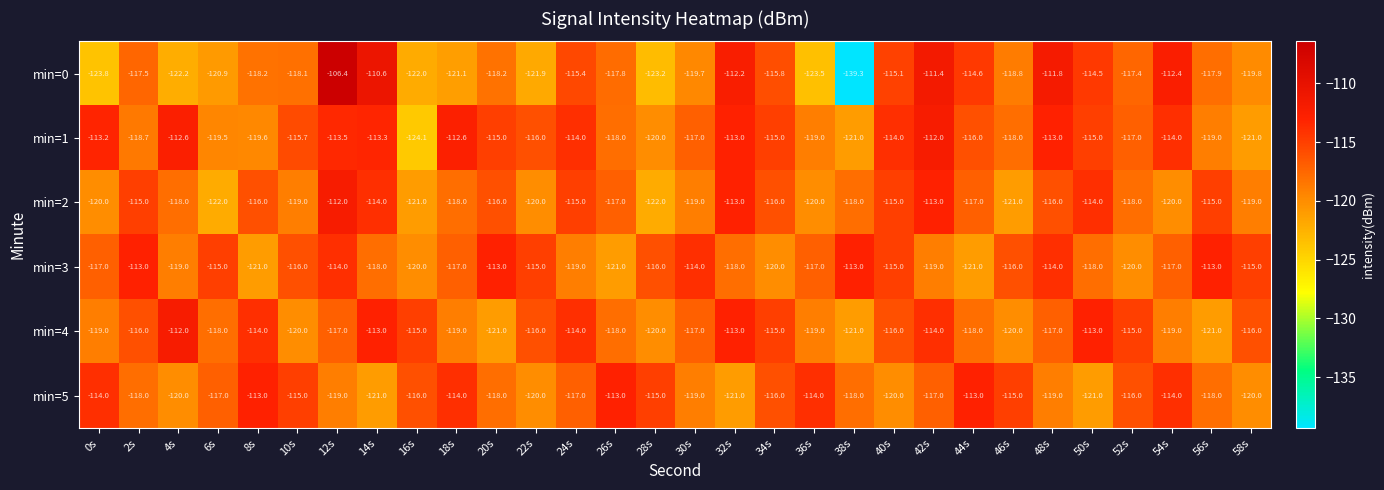

What is the difference between the min=0 values at 32s and 24s?

3.2